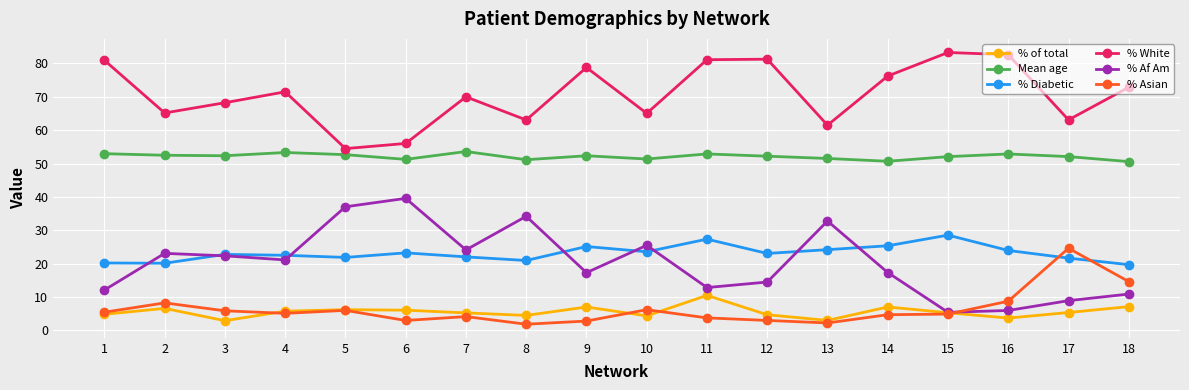

At 9, list the series in order from smallest to largest.

% Asian, % of total, % Af Am, % Diabetic, Mean age, % White